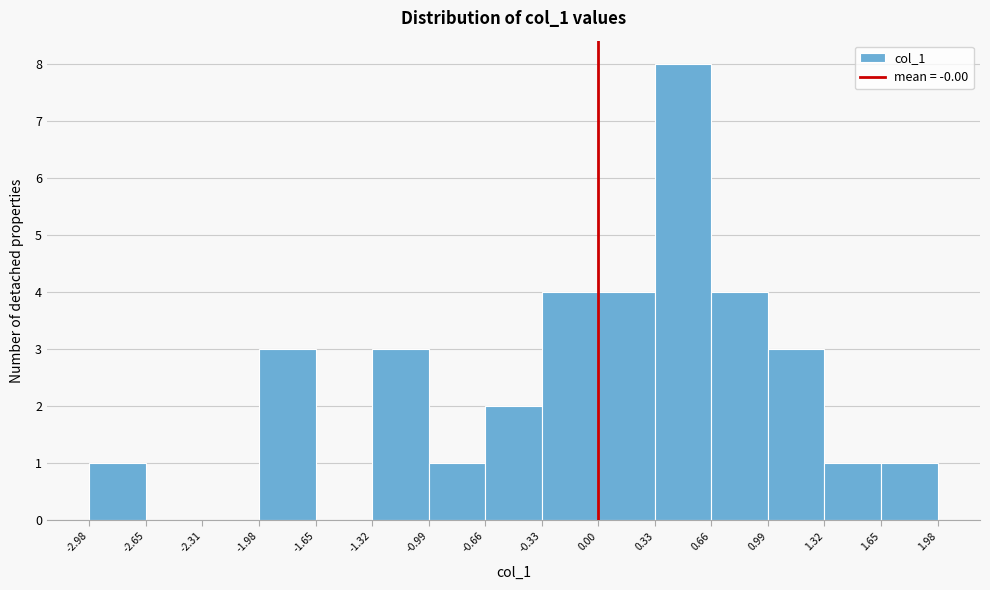

Reading left to right, list every bar in this chart as the range it spans on the x-axis followed by its height. The values are not printed on the chart, so give them approximately, as read against the axis.

-2.98 to -2.65: 1
-2.65 to -2.31: 0
-2.31 to -1.98: 0
-1.98 to -1.65: 3
-1.65 to -1.32: 0
-1.32 to -0.99: 3
-0.99 to -0.66: 1
-0.66 to -0.33: 2
-0.33 to 0.00: 4
0.00 to 0.33: 4
0.33 to 0.66: 8
0.66 to 0.99: 4
0.99 to 1.32: 3
1.32 to 1.65: 1
1.65 to 1.98: 1